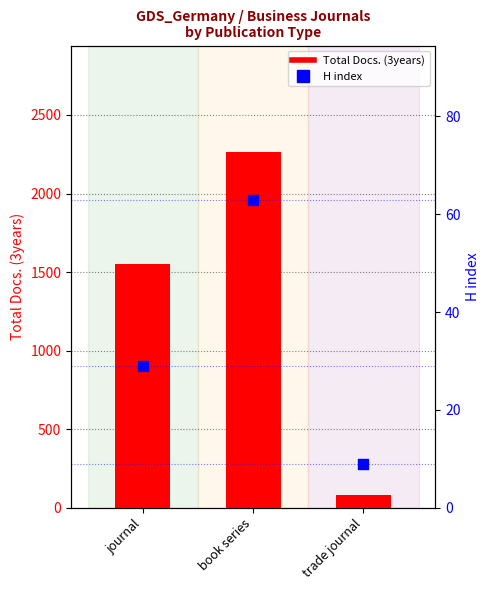

Which series reaches the maximum Y coordinate?

Total Docs. (3years)